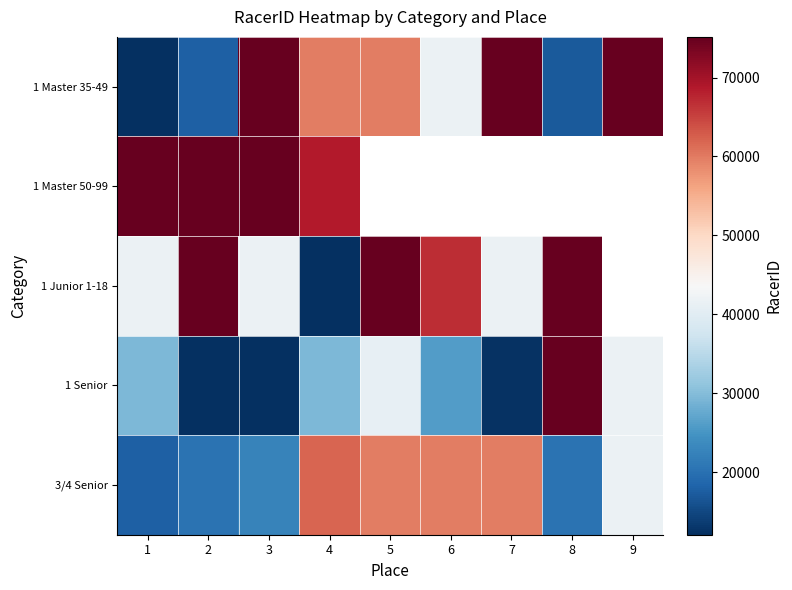

What is the highest value of the 1 Junior 1-18 series?

75137.0